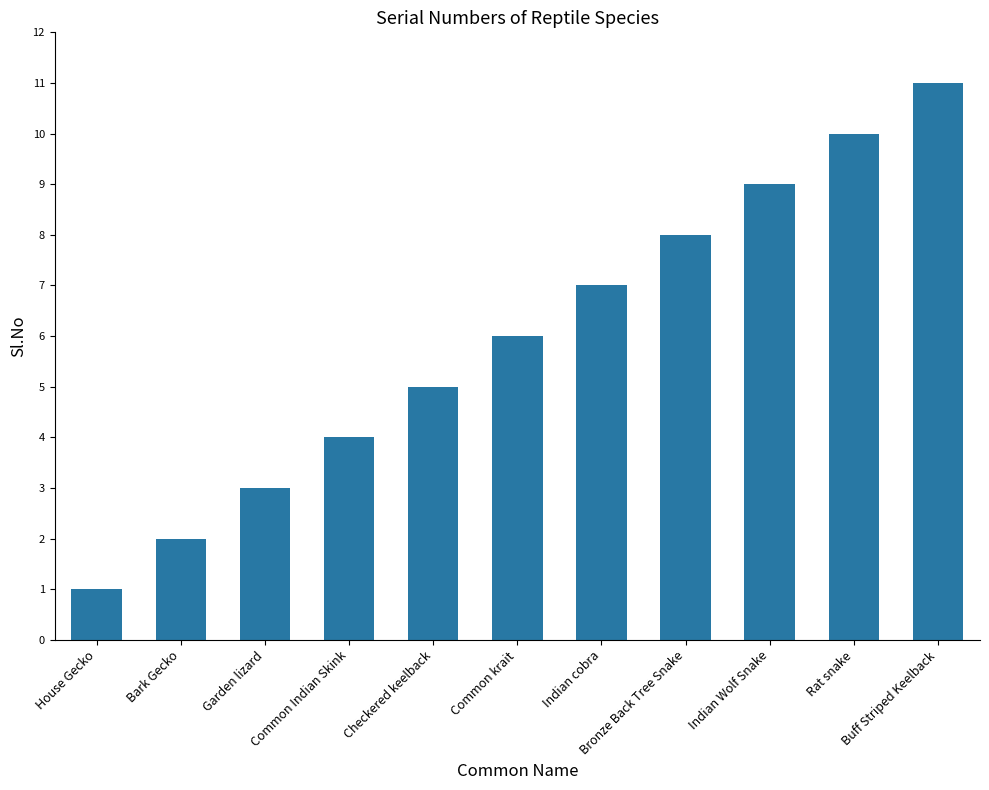

Count the values in the range 3 to 9.

7